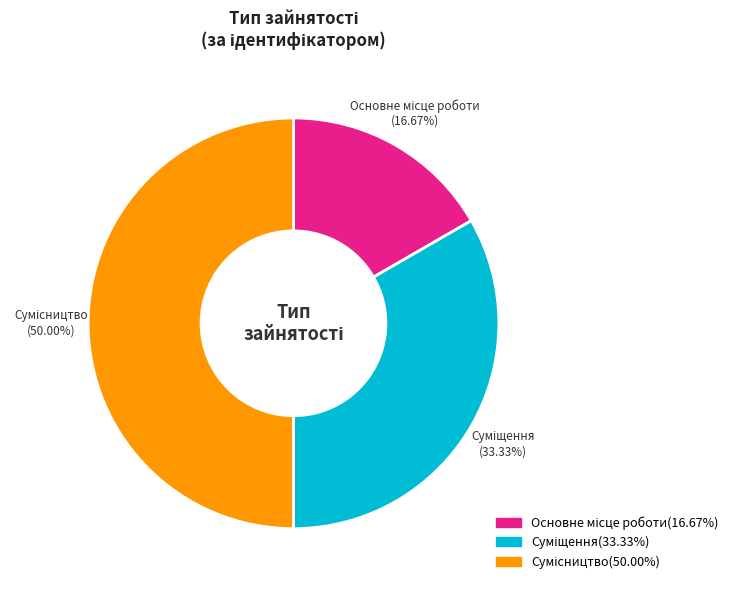

To the nearest percent, what percentage of the pie is Сумісництво?

50%